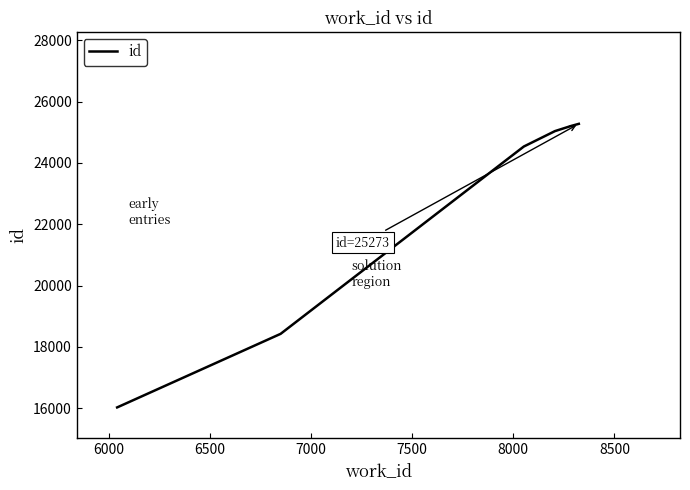

What is the smallest value displayed?

16026